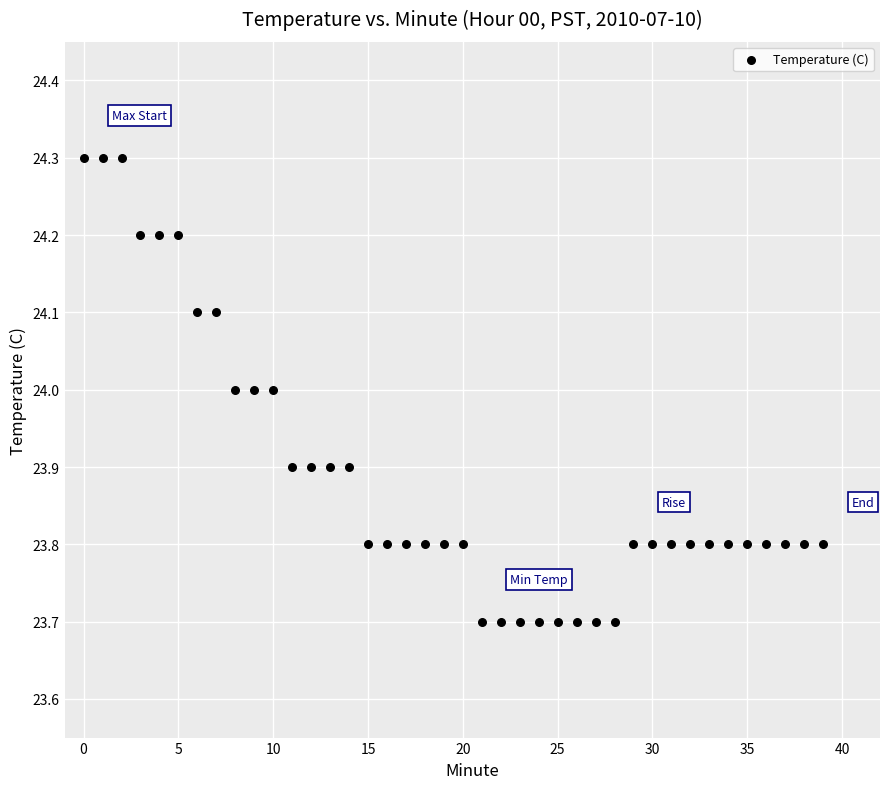

What is the range of Y values (max minus min)?

0.6